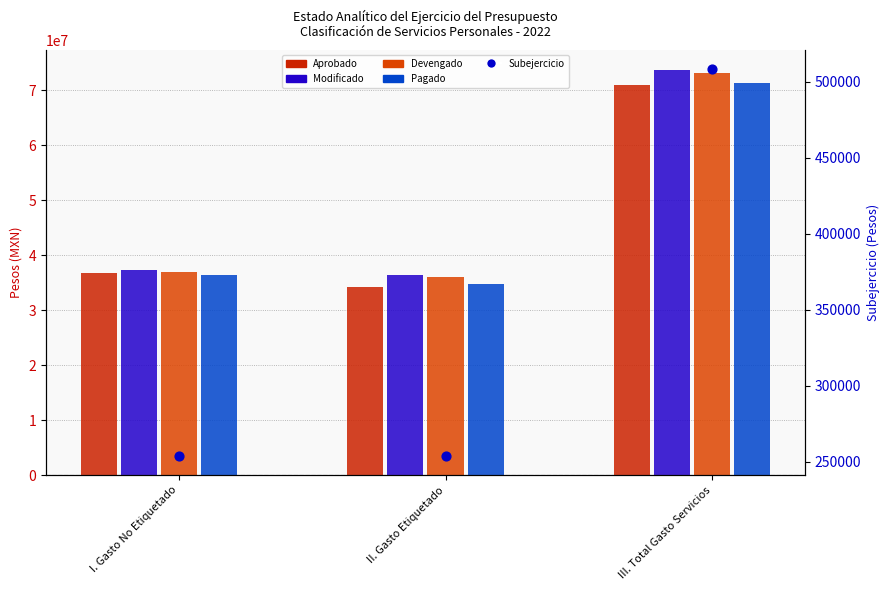

What are all the series names shown in the legend?

Aprobado, Modificado, Devengado, Pagado, Subejercicio